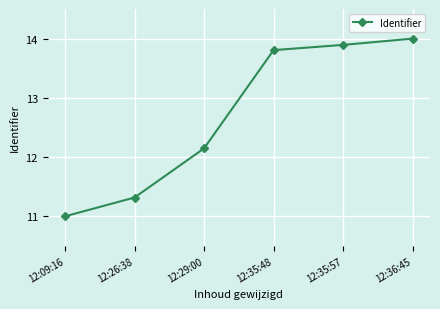

Where does the data first go above 13?

12:35:48